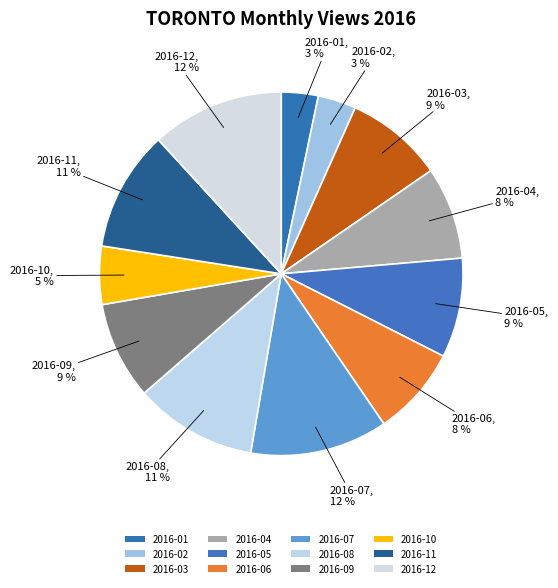

Which slice is the largest?

2016-07